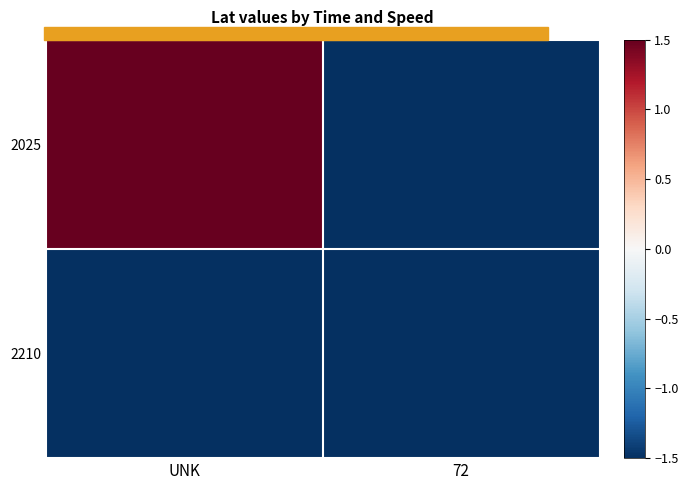

Between 72 and UNK, which is larger?

UNK